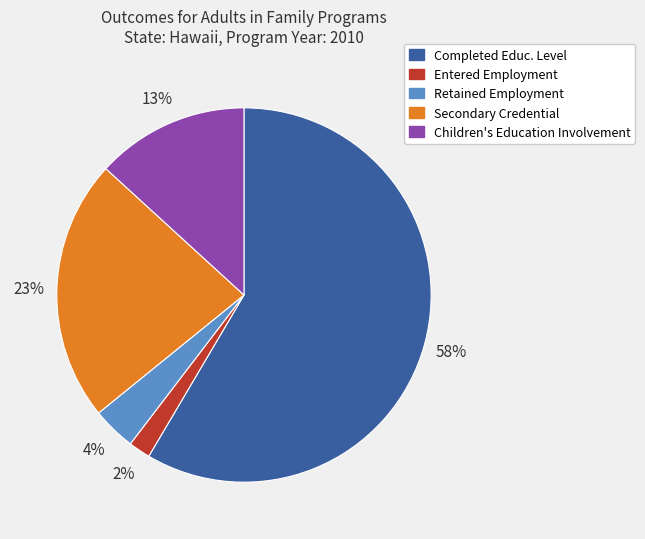

To the nearest percent, what is the average slice percentage?

20%